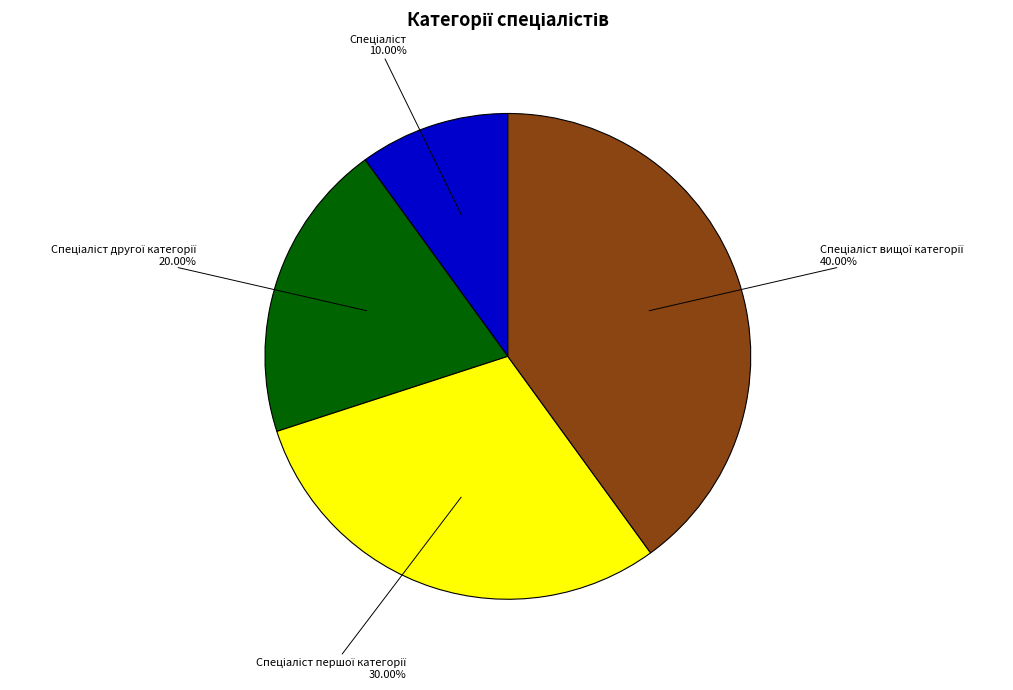

Does any single category account for the majority?

No